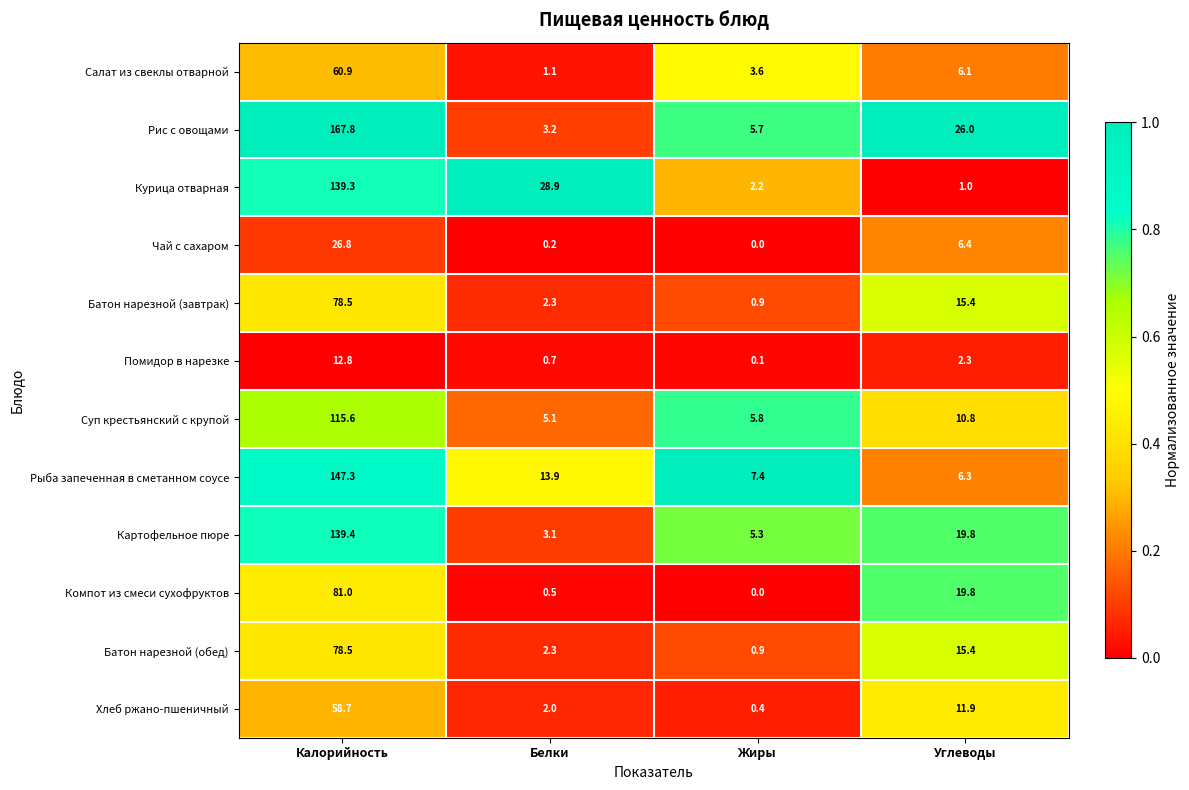

Is it true that Чай с сахаром equals 26.8 at Калорийность?

True